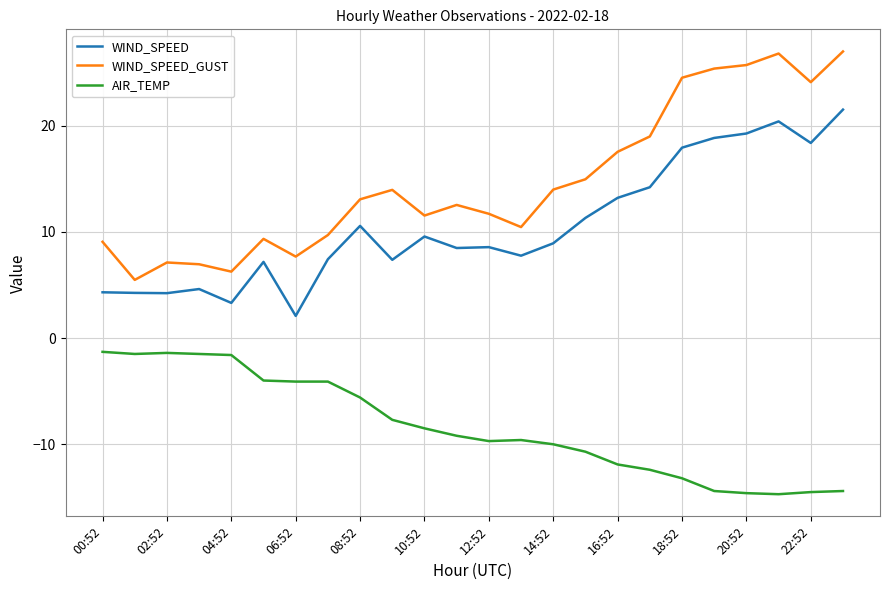

What is the smallest value displayed?

-14.7